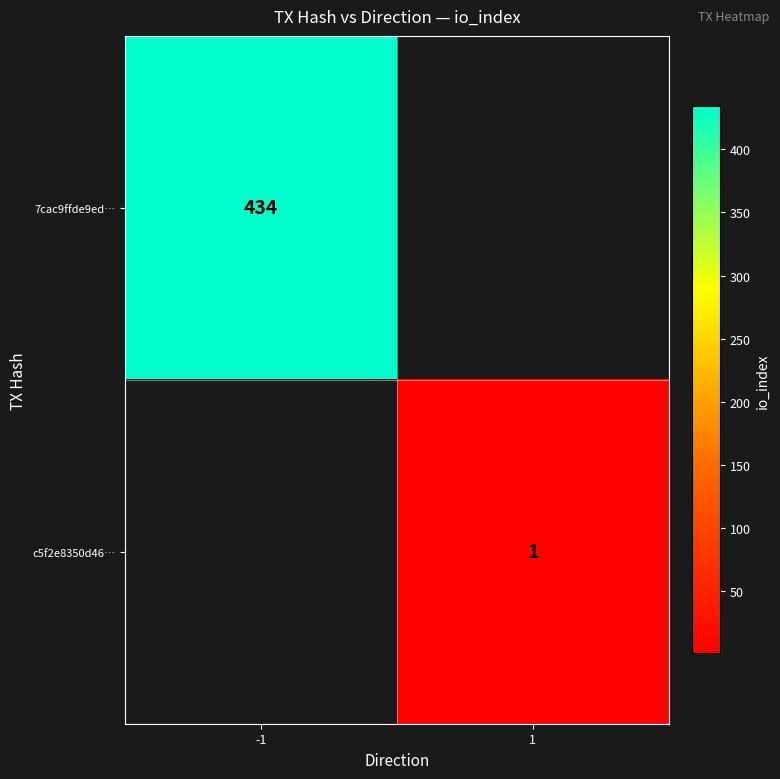

Is the value of 7cac9ffde9ed… at -1 greater than the value of c5f2e8350d46… at 1?

Yes